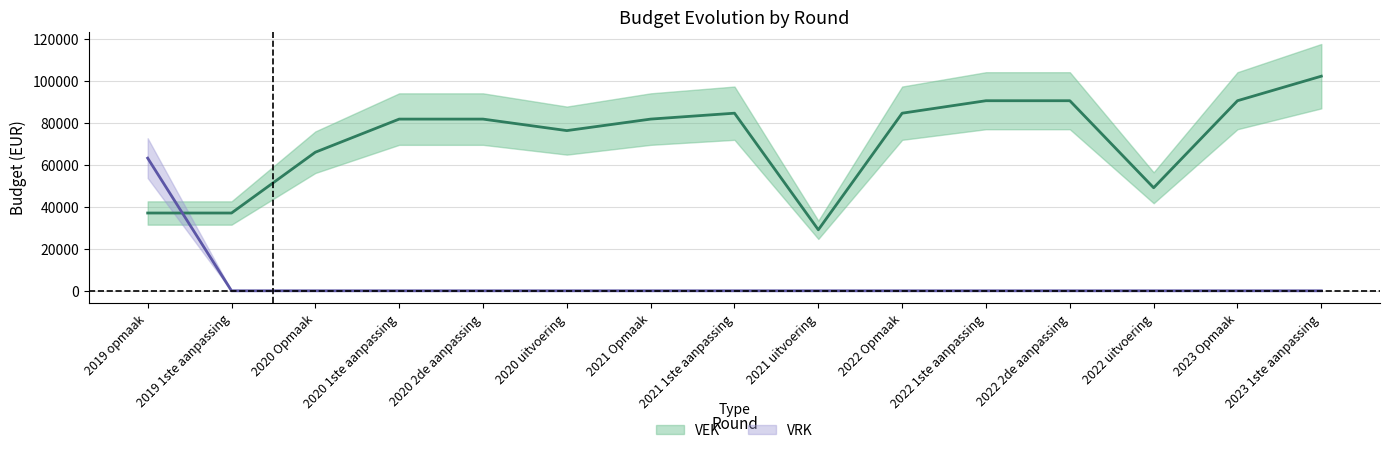

What is the spread (max minus min) of values at 2021 Opmaak?

81754